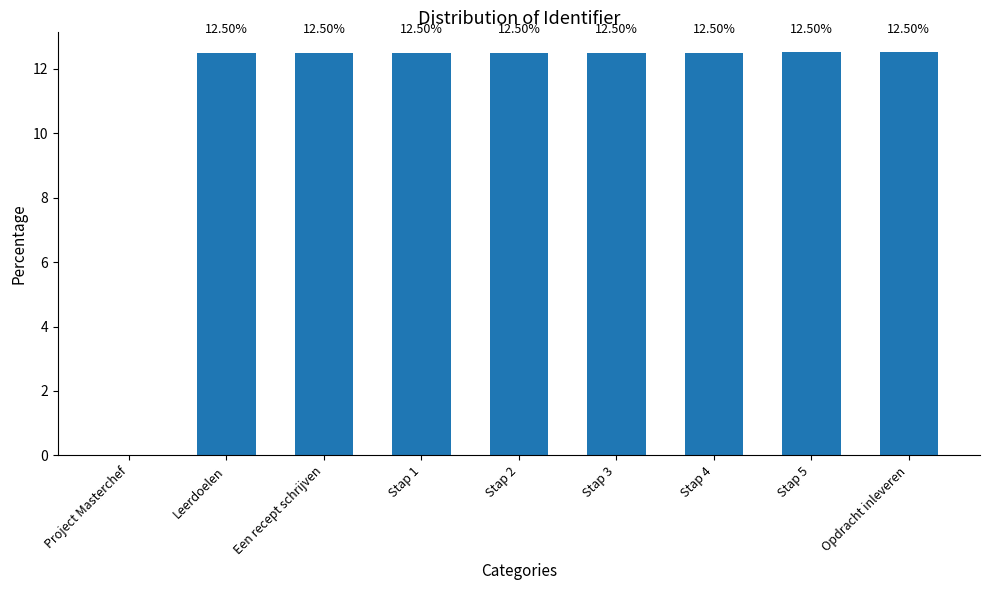

What is the change in value from Project Masterchef to Stap 4?

+12.5